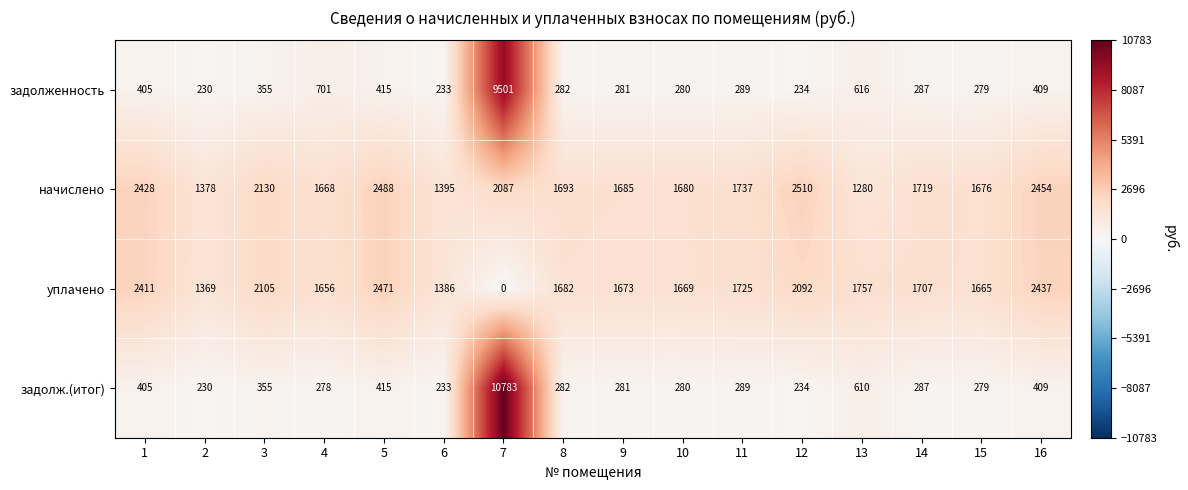

Where is начислено nearest to the value 1895?

11